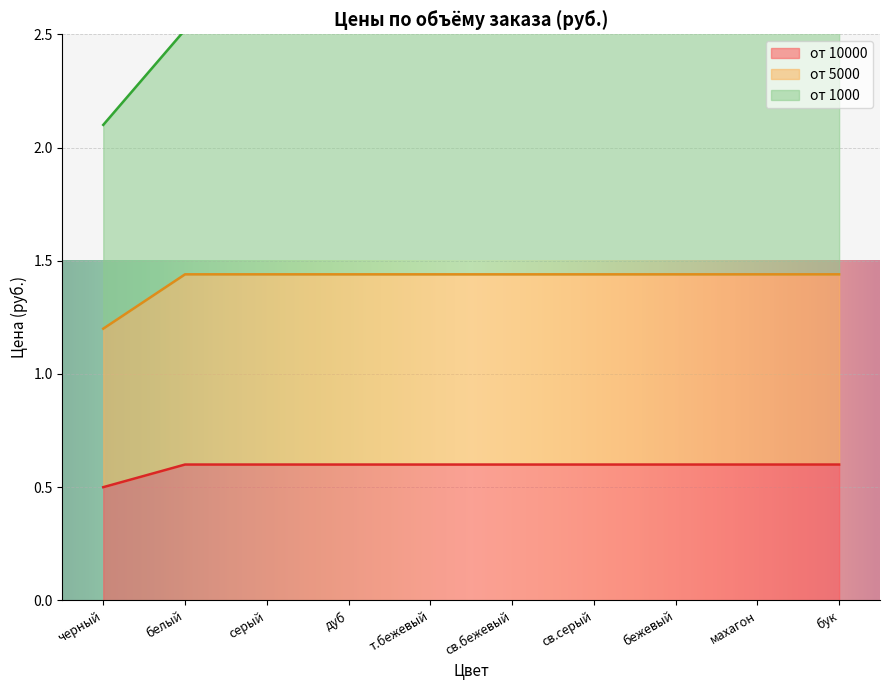

Between т.бежевый and махагон, which is larger?

т.бежевый